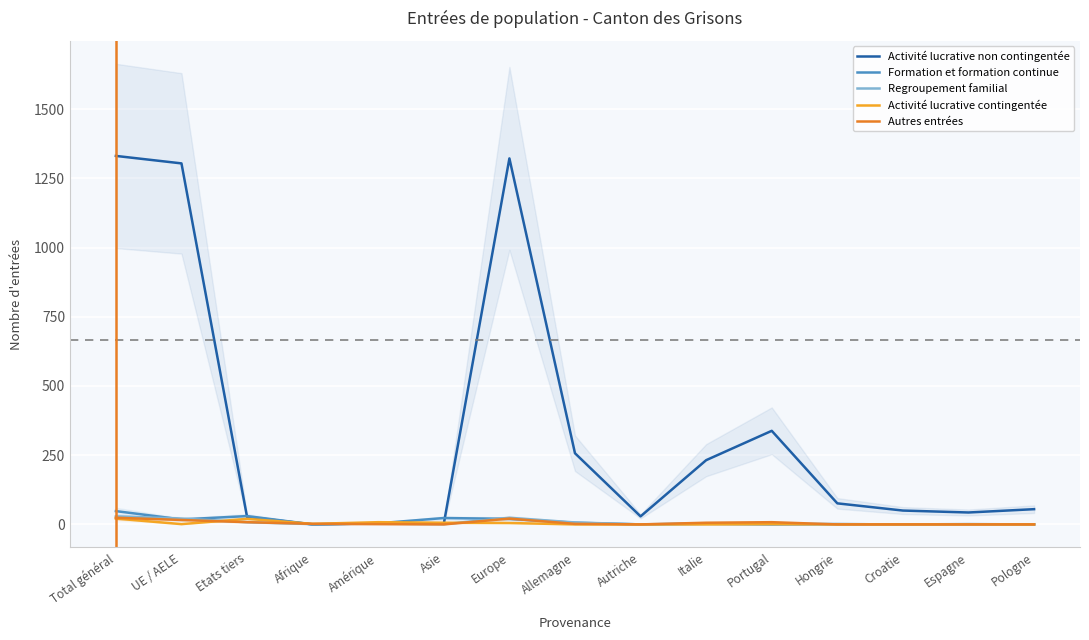

Reading right to left, list all the values displayed in this chart.

Activité lucrative non contingentée: 55	43	50	76	338	232	29	257	1322	3	4	0	27	1304	1331
Formation et formation continue: 0	1	0	1	0	2	0	6	20	23	4	0	30	18	48
Regroupement familial: 0	0	0	1	3	4	0	7	24	1	3	1	8	21	29
Activité lucrative contingentée: 0	0	0	0	1	0	0	0	5	6	8	2	20	1	21
Autres entrées: 0	0	0	0	8	6	0	2	21	0	1	2	8	16	24